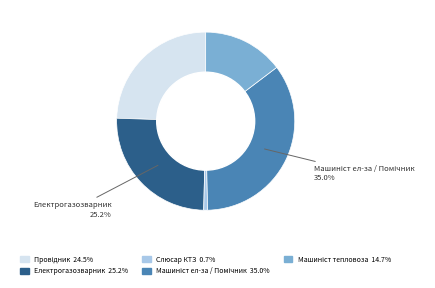

Is there a majority slice in this chart?

No